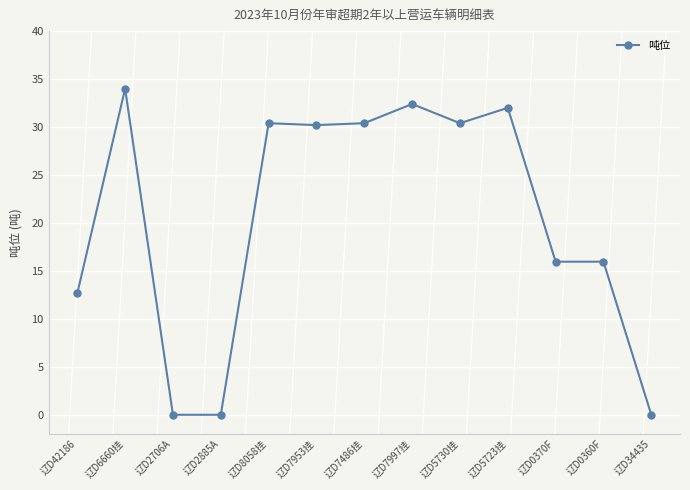

What is the difference between the maximum and minimum values?

34.0